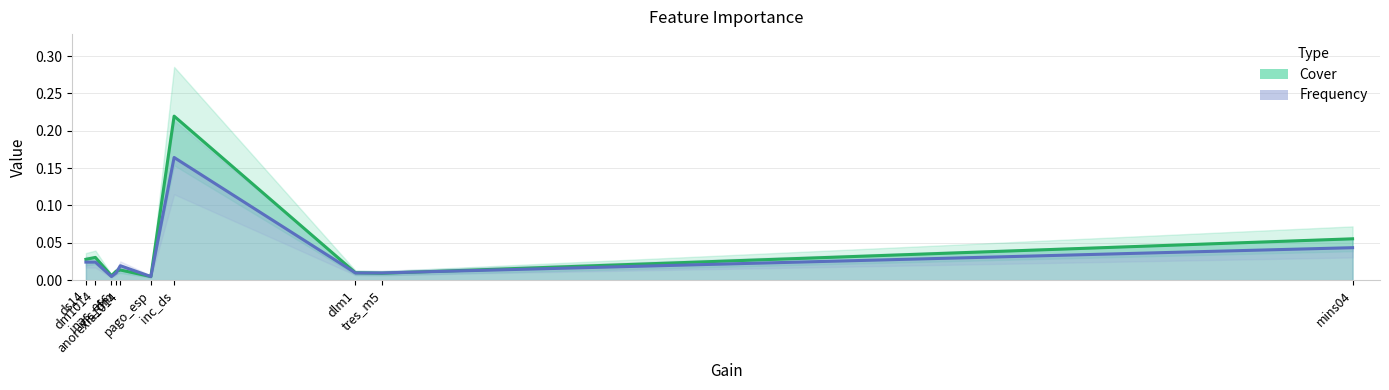

Reading left to right, extract all data points from this chart.

Cover: mins04=0.1	tres_m5=0.0	dlm1=0.0	inc_ds=0.2	pago_esp=0.0	anorexia1014=0.0	inc_dm=0.0	inas_esc=0.0	dm1014=0.0	ds14=0.0
Frequency: mins04=0.0	tres_m5=0.0	dlm1=0.0	inc_ds=0.2	pago_esp=0.0	anorexia1014=0.0	inc_dm=0.0	inas_esc=0.0	dm1014=0.0	ds14=0.0